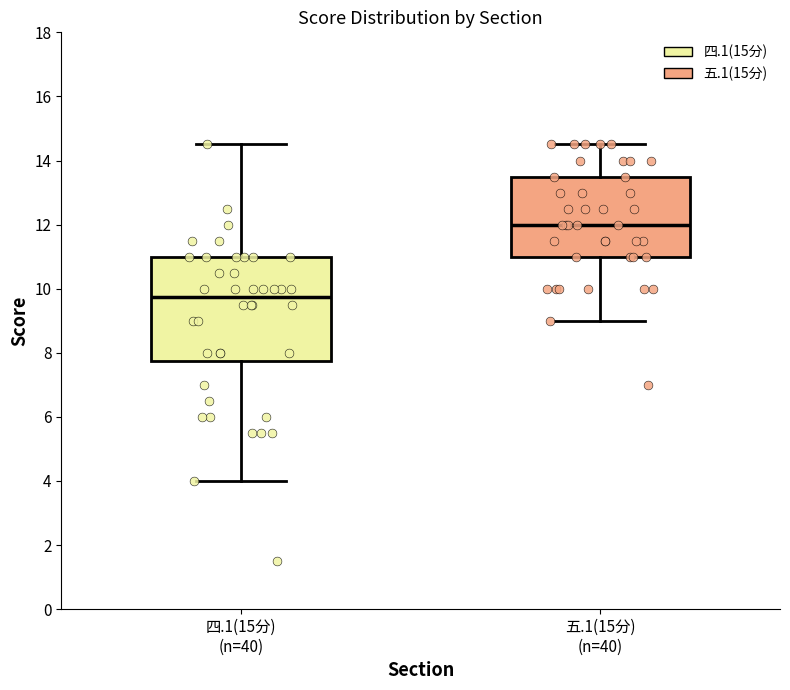

Reading left to right, read every box against the y-axis: the position of its median line, the range the box covers, and the ends of its whiskers. The values are not printed on the chart, so give them approximately, as read against the axis.

四.1(15分) (n=40): median 9.8, box 7.8 to 11.0, whiskers 4.0 to 14.6
五.1(15分) (n=40): median 12.0, box 11.0 to 13.6, whiskers 9.0 to 14.6